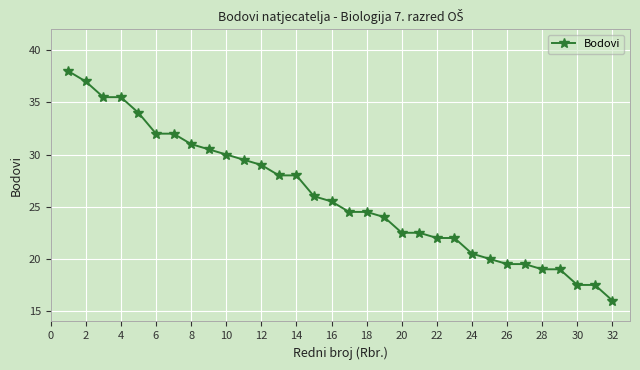

What is the difference between the maximum and minimum values?

22.0